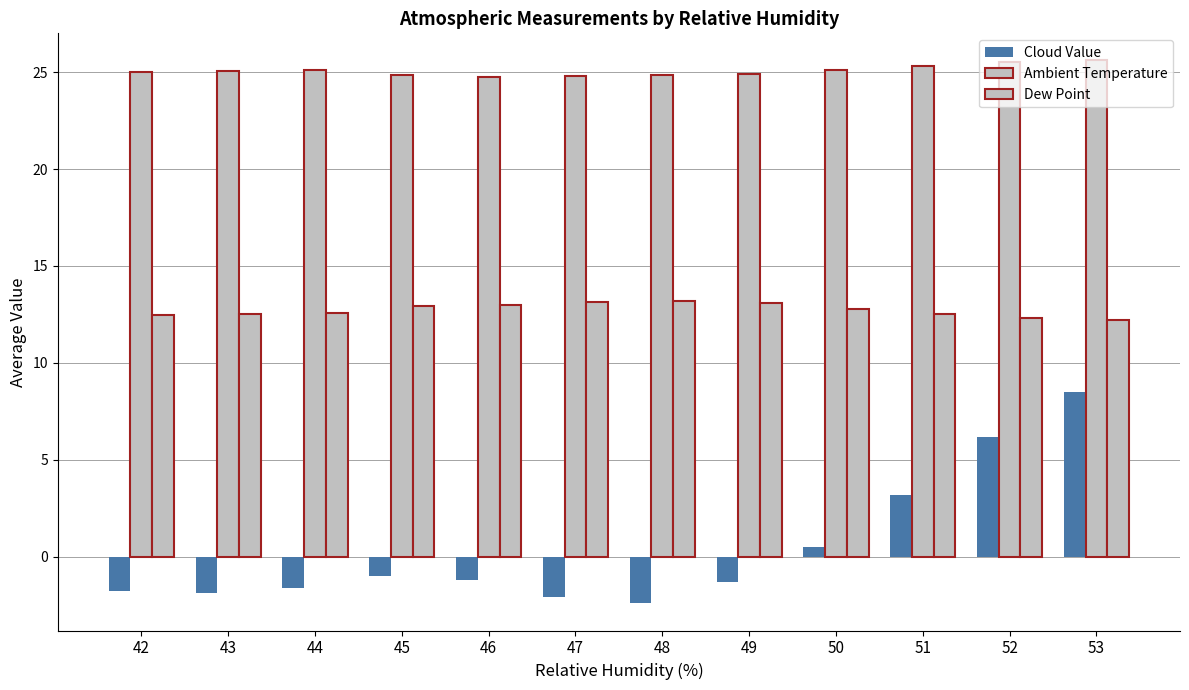

What is the maximum value for Ambient Temperature?

25.6